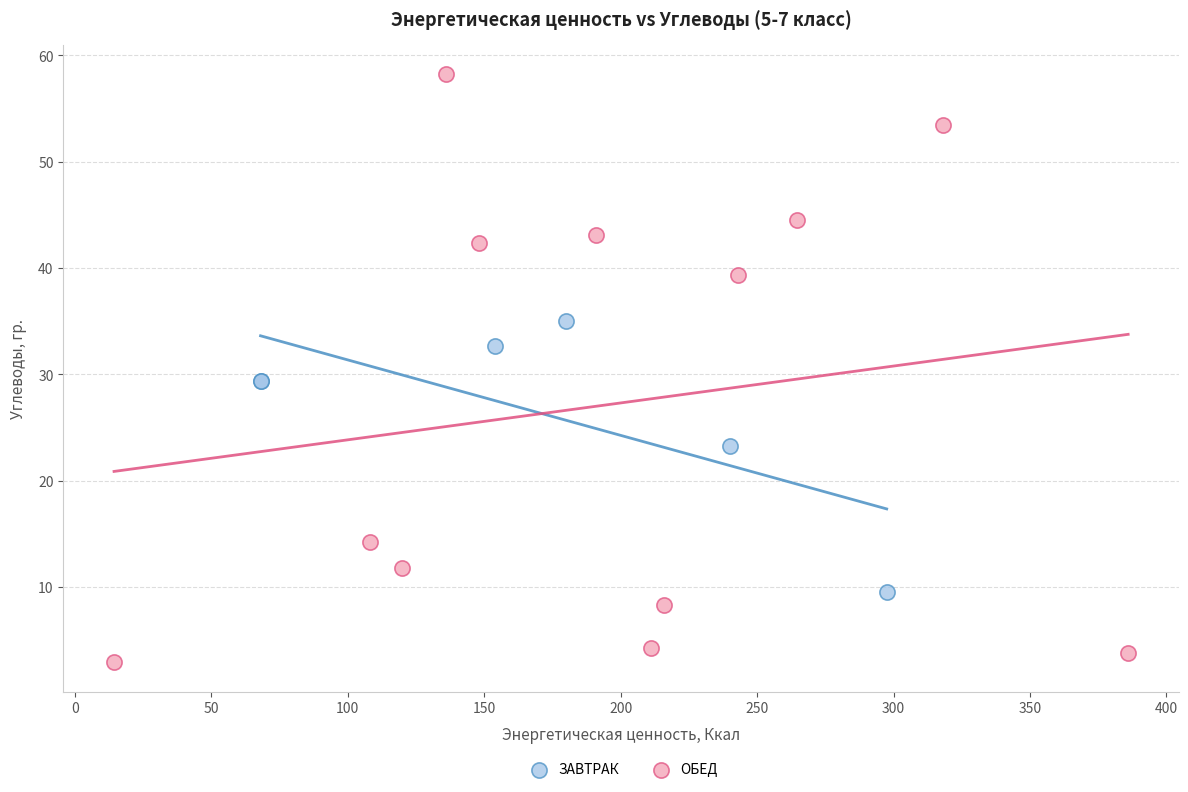

Which series has the widest spread of Y values?

ОБЕД